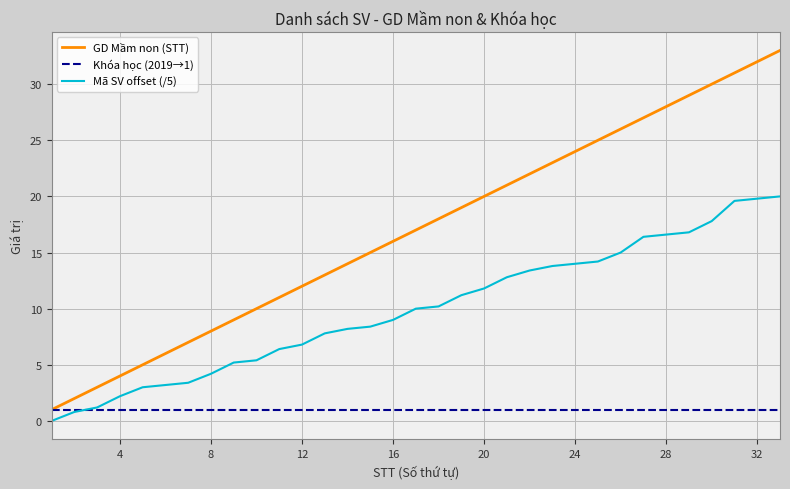

Which series has the largest total across all categories?

GD Mầm non (STT)